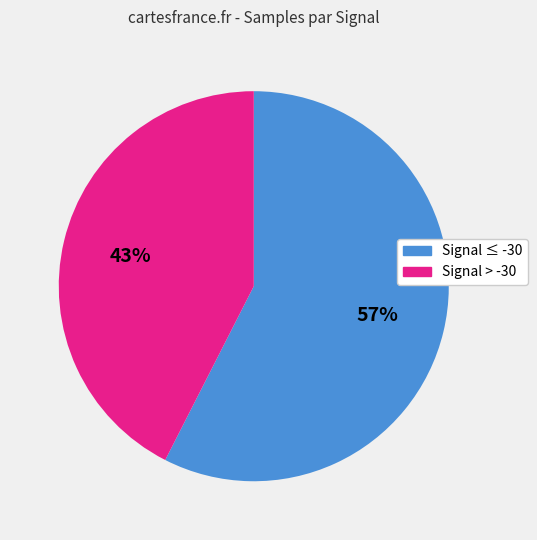

Is there any slice that represents more than half of the pie?

Yes